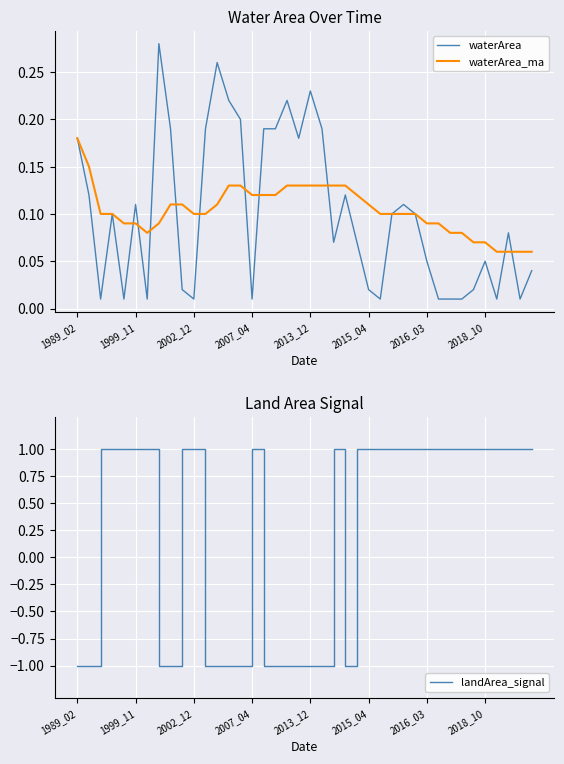

Which series has the largest range (max minus min)?

landArea_signal